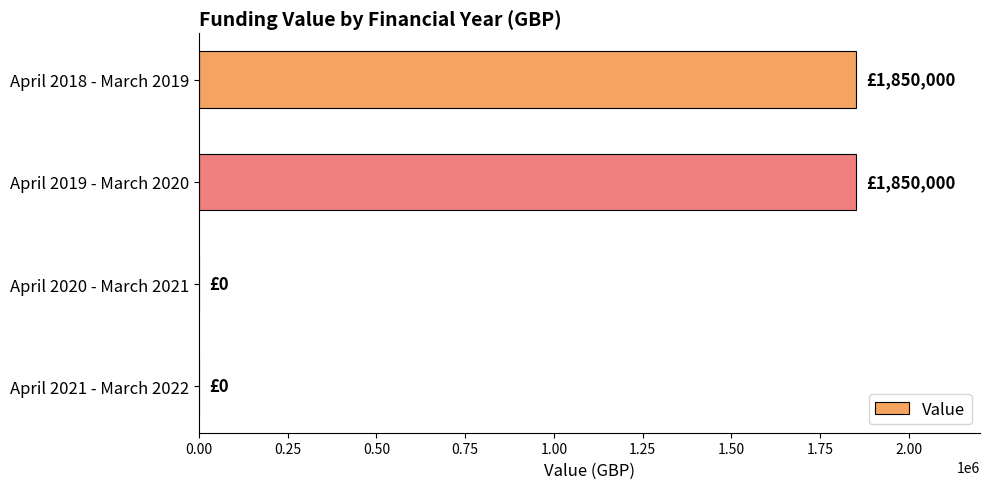

Reading top to bottom, list all the values displayed in this chart.

April 2018 - March 2019=1850000	April 2019 - March 2020=1850000	April 2020 - March 2021=0	April 2021 - March 2022=0